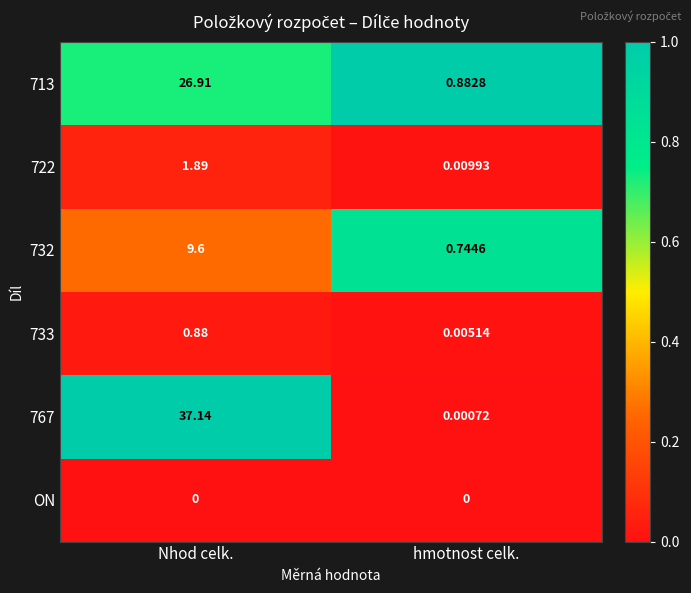

At which label does 713 reach its peak?

Nhod celk.